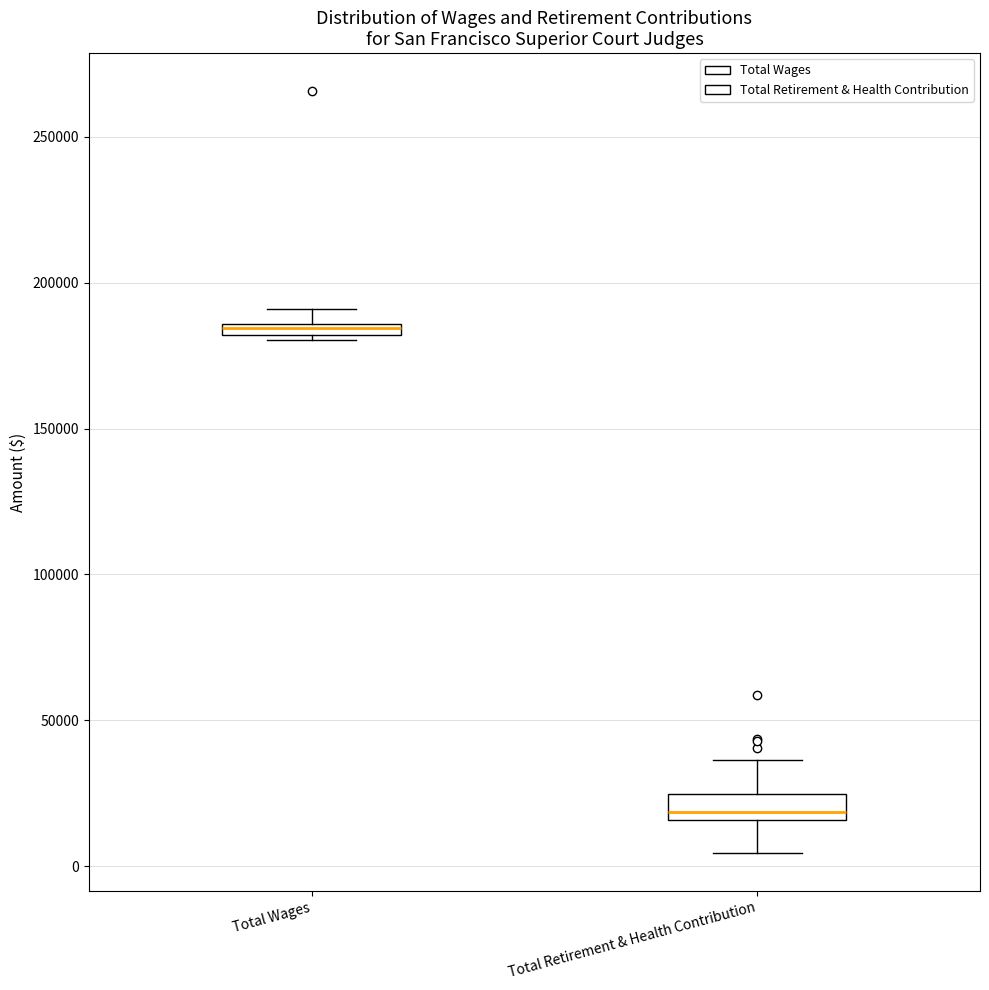

Where does the lower whisker of the box for Total Retirement & Health Contribution end on the y-axis? The values are not printed on the chart, so give them approximately, as read against the axis.

5000